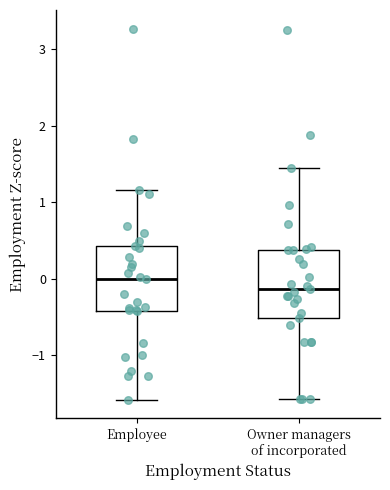

Which box has the lowest median line?

Owner managers of incorporated